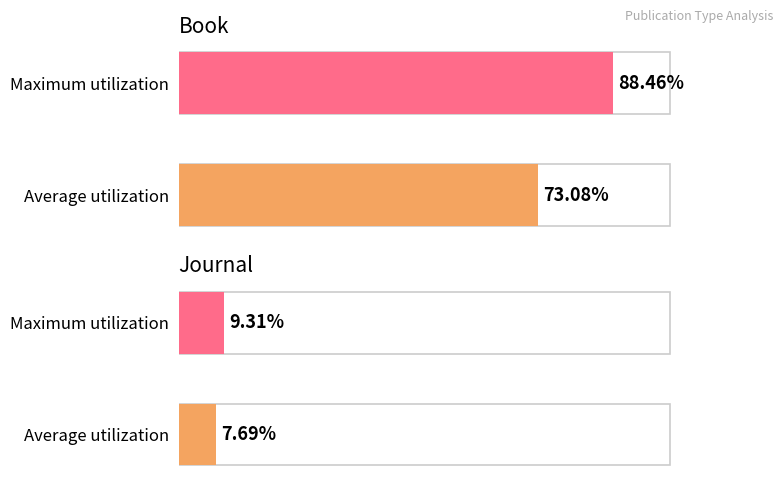

What is the maximum value for Book?

88.5